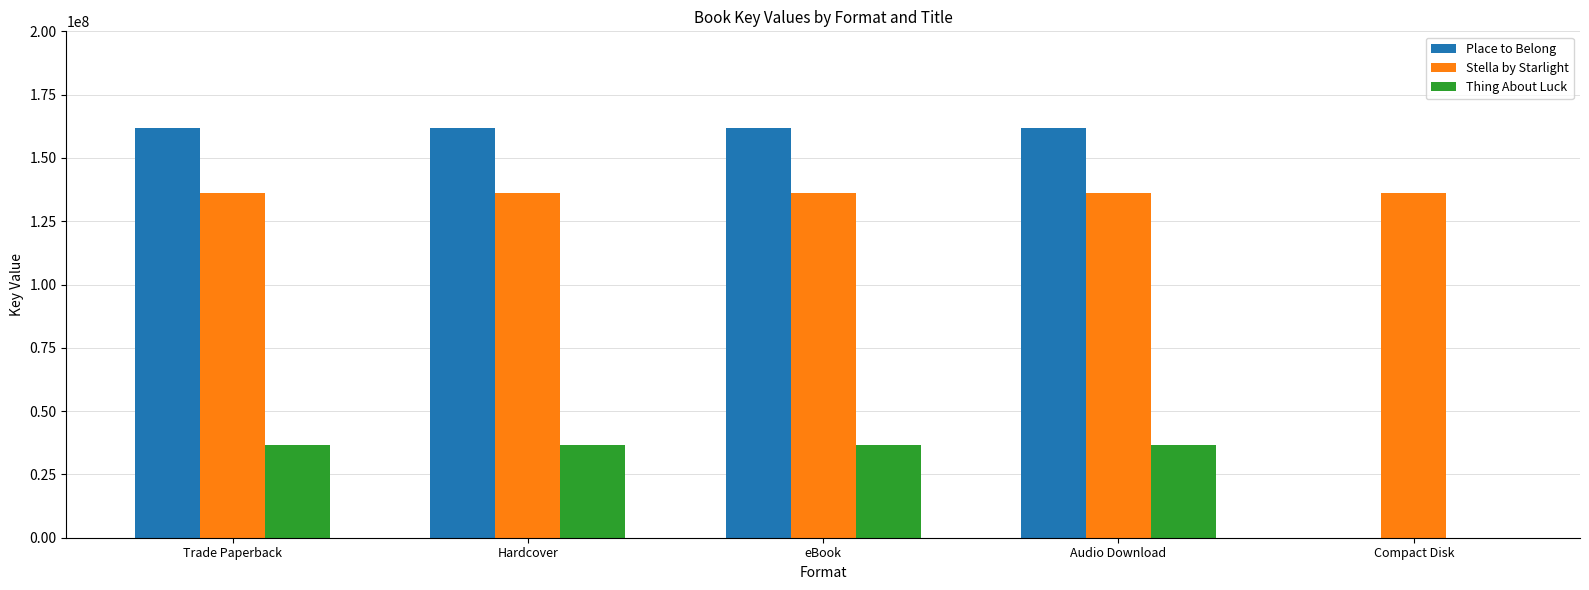

What is the maximum value for Place to Belong?

161688834